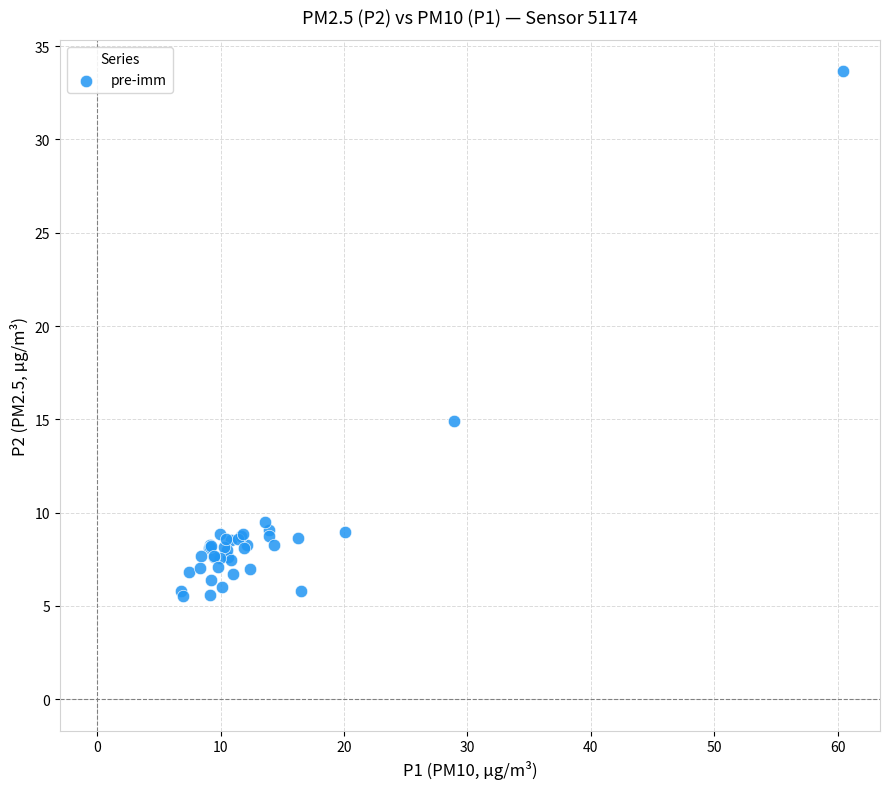

What Y value in the scatter plot is closest to 19?

14.9